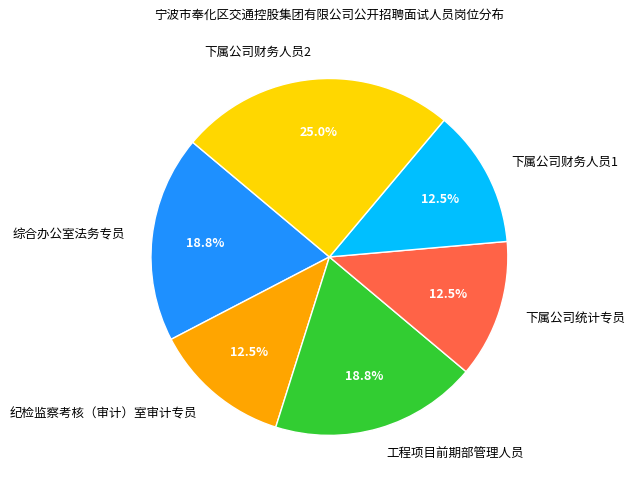

Which slice is the largest?

下属公司财务人员2